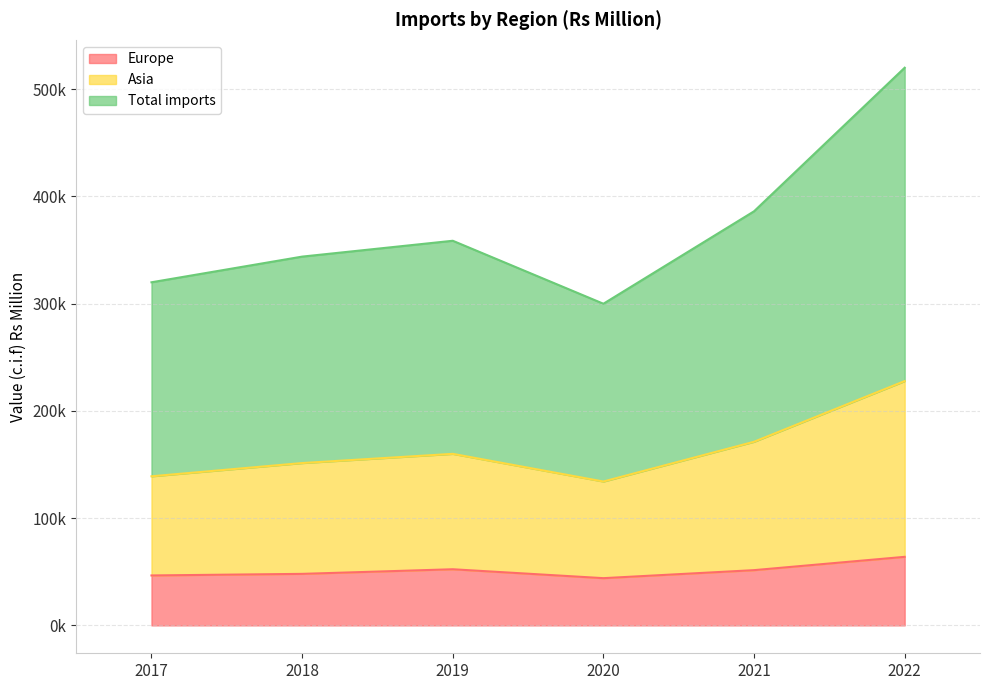

How many series are shown in this chart?

3